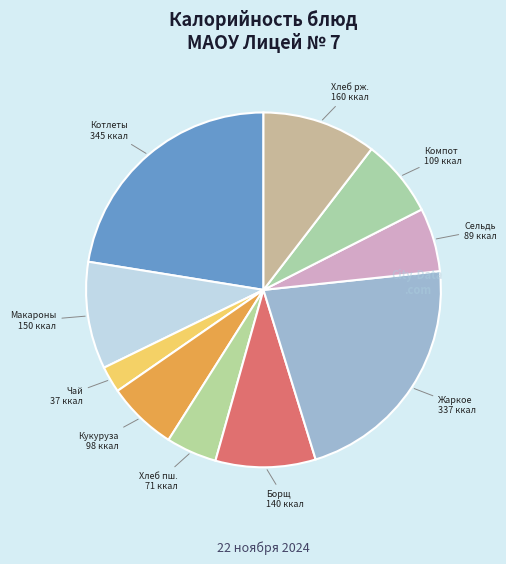

Between Борщ and Макароны, which is larger?

Макароны